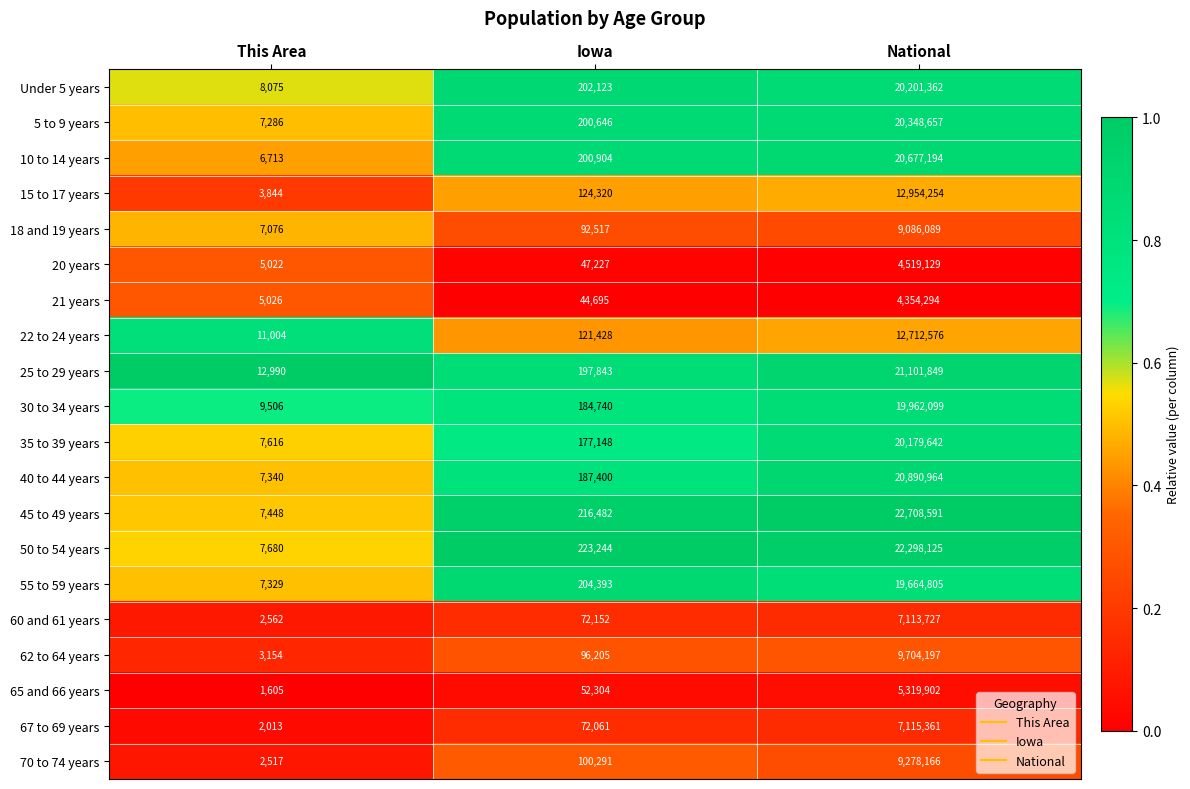

Which series has the largest total across all categories?

45 to 49 years